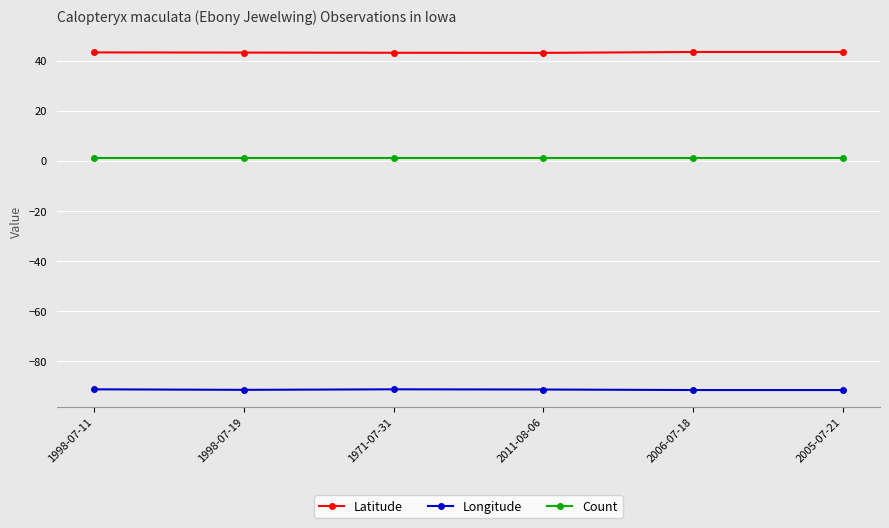

What is the label of the 3rd point from the left?

1971-07-31